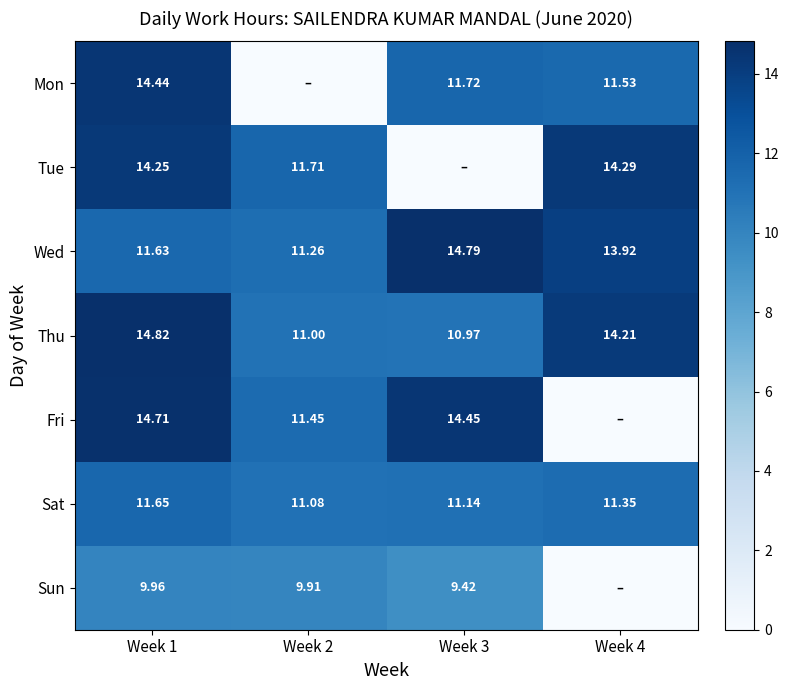

Is the value of Wed at Week 1 greater than the value of Thu at Week 1?

No